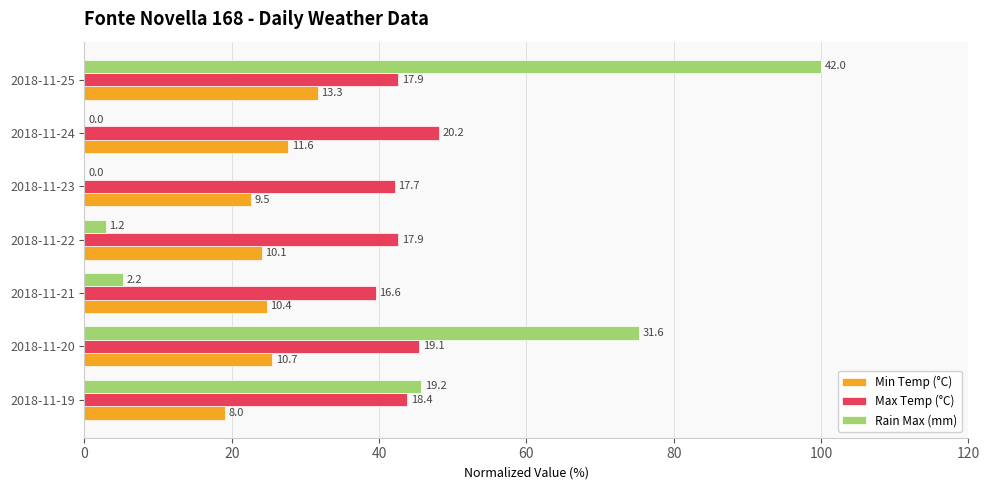

What are all the series names shown in the legend?

Min Temp (°C), Max Temp (°C), Rain Max (mm)